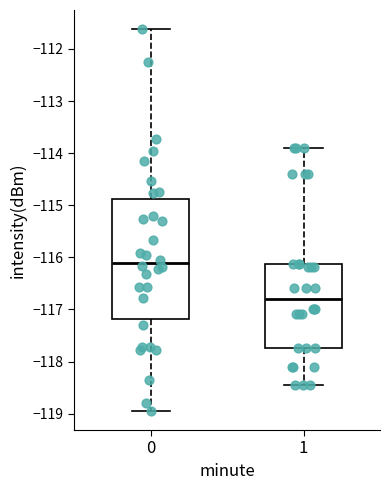

Reading left to right, read every box against the y-axis: the position of its median line, the range the box covers, and the ends of its whiskers. The values are not printed on the chart, so give them approximately, as read against the axis.

0: median -116.1, box -117.2 to -114.9, whiskers -118.9 to -111.6
1: median -116.8, box -117.7 to -116.1, whiskers -118.5 to -113.9